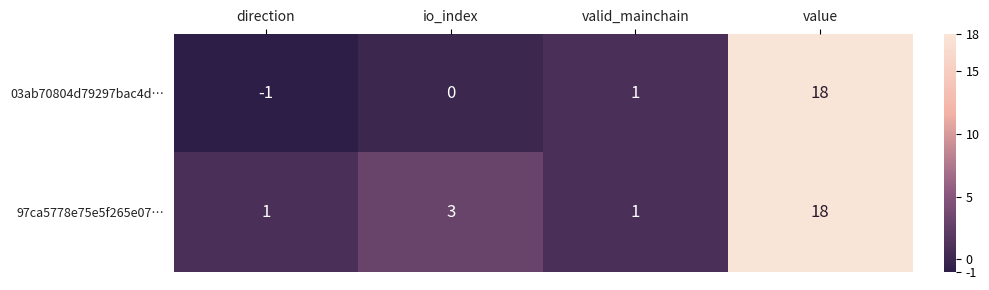

True or false: 03ab70804d79297bac4d… has a value of 1 at valid_mainchain.

True